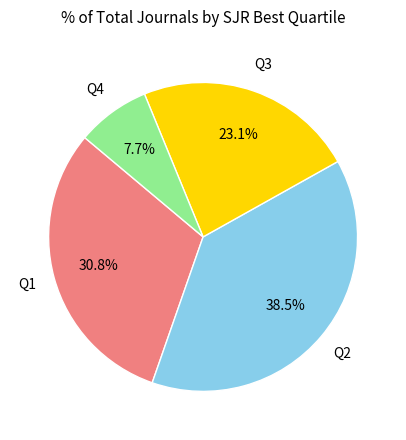

Does any single category account for the majority?

No